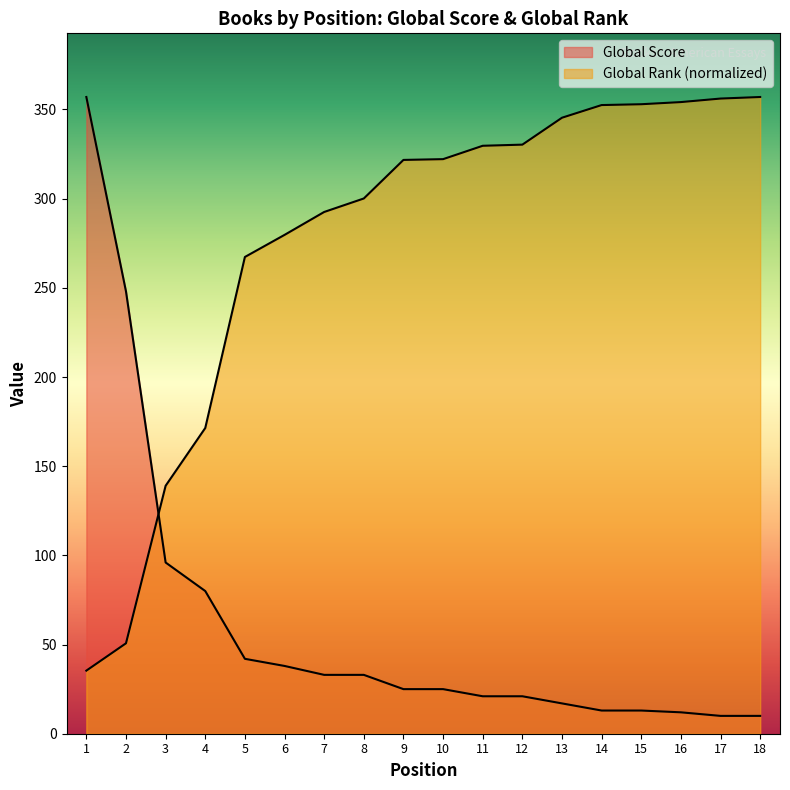

What is the difference between the highest and lowest values at 5?

225.3